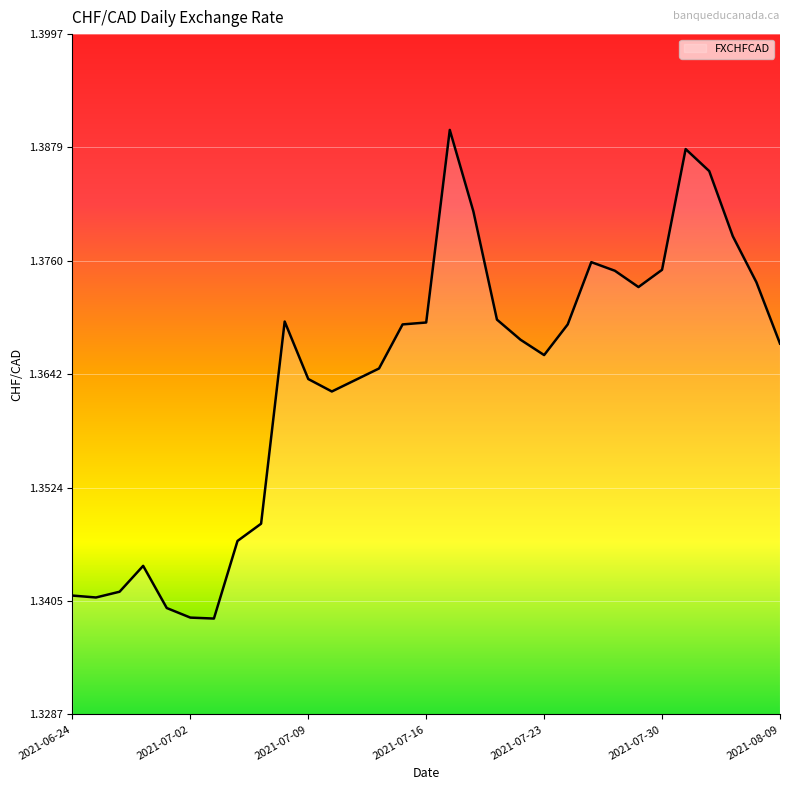

What is the difference between the maximum and minimum values?

0.1